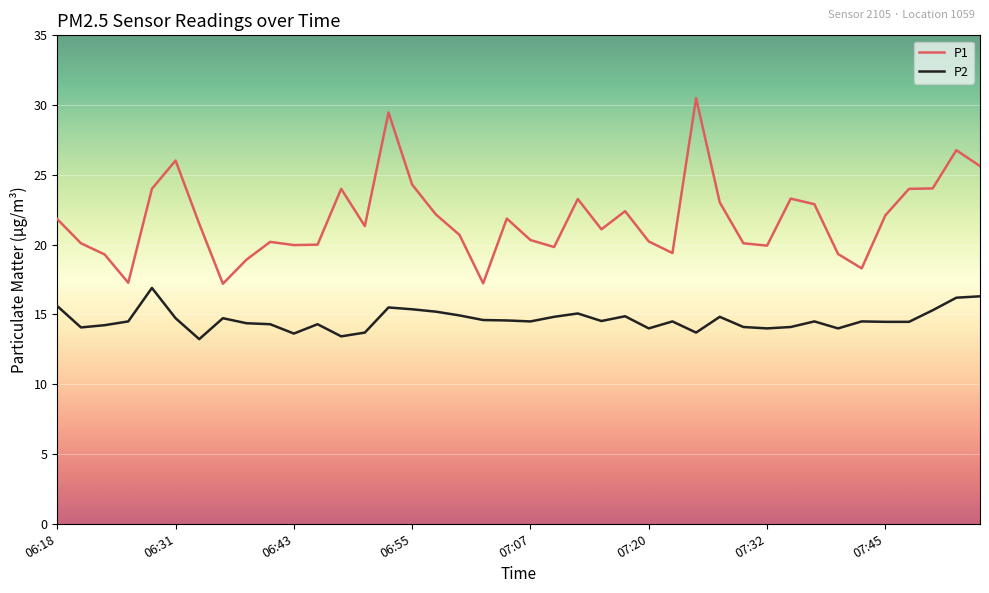

What is the sum of all P1 values?

873.9